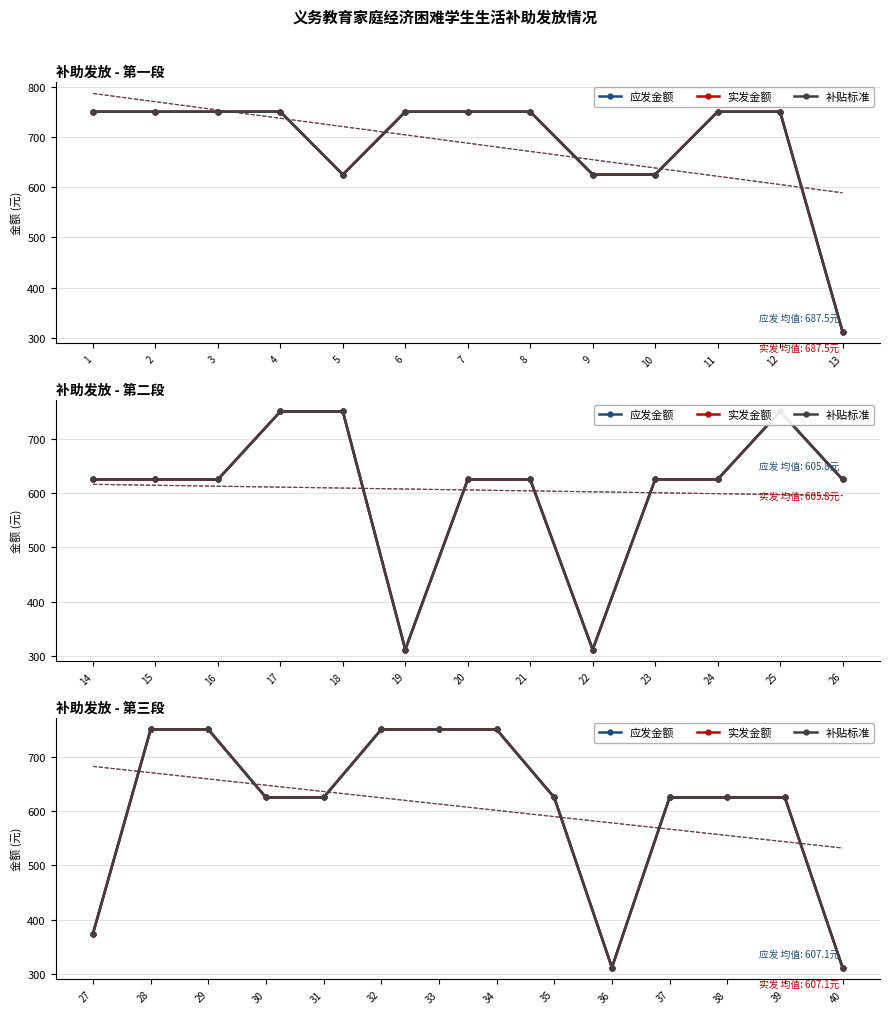

Read the 实发金额 value at 40.

312.5